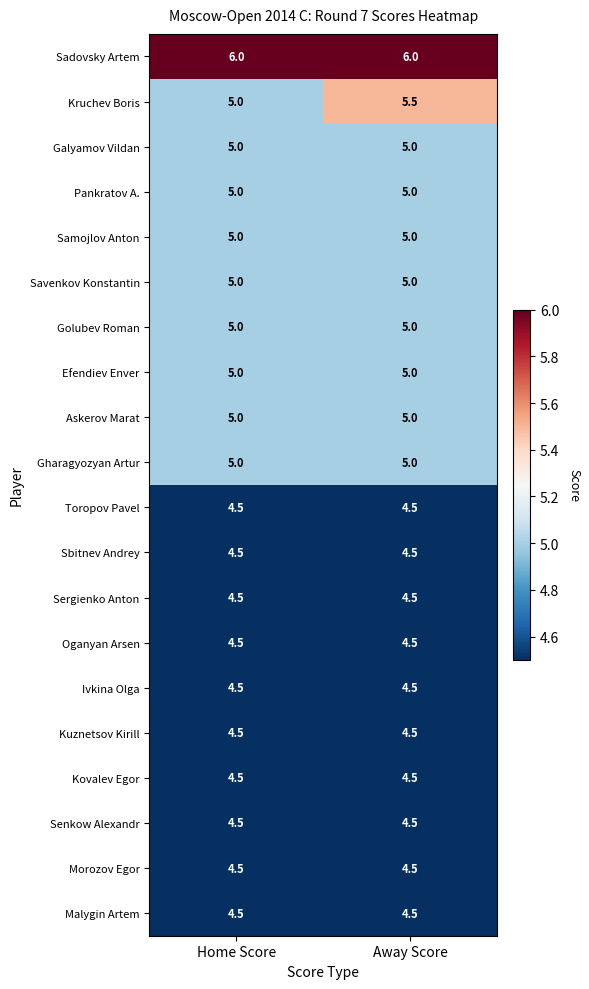

Count the number of categories in the chart.

2